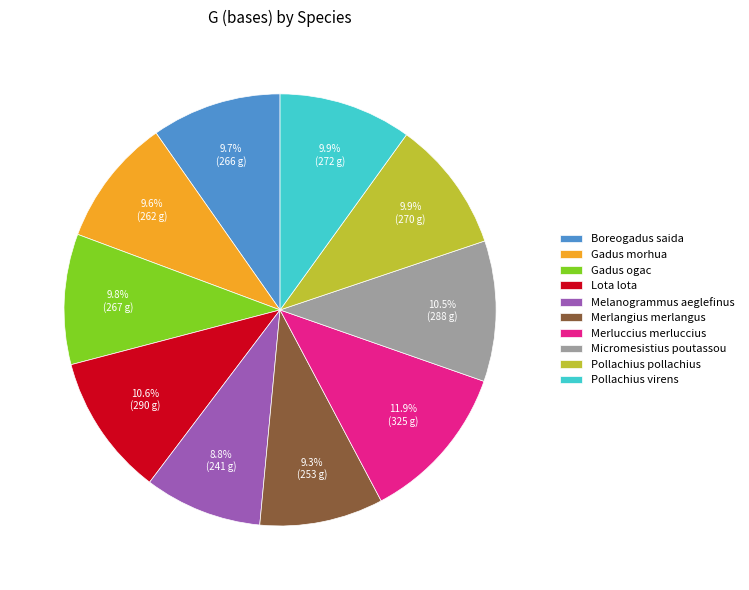

How many slices are in this pie chart?

10